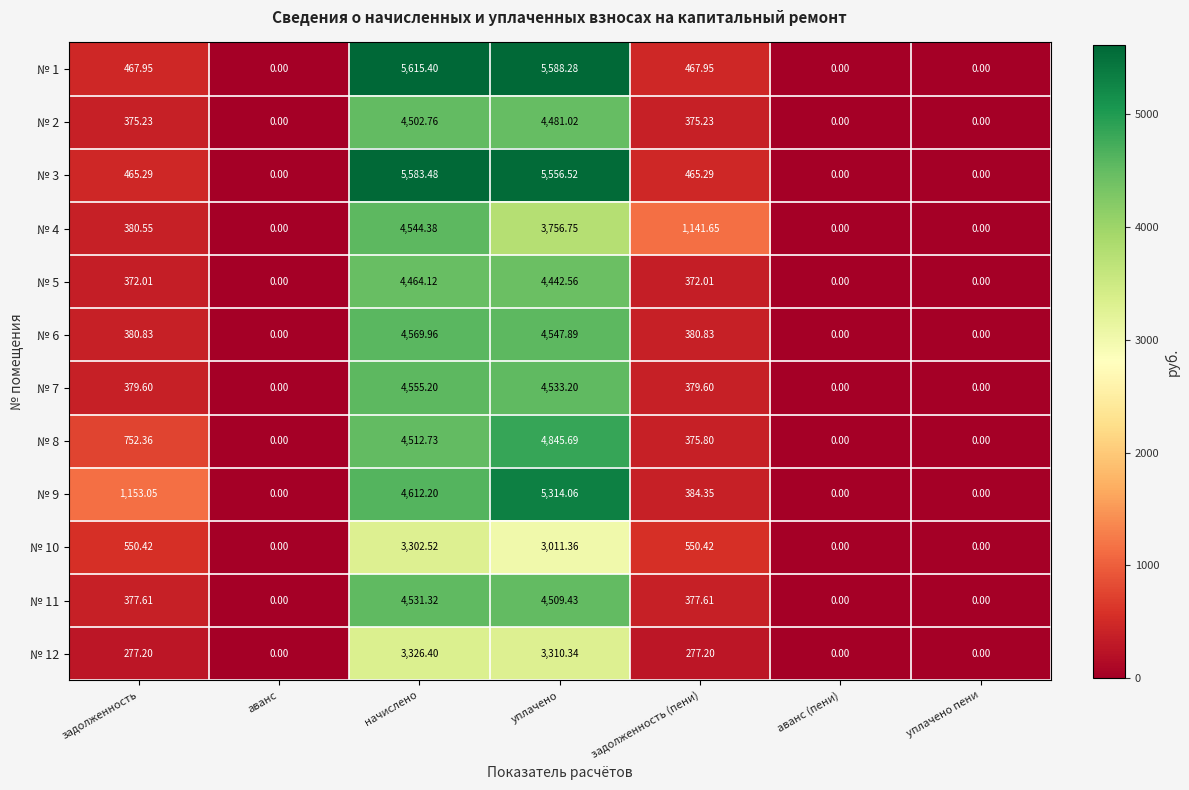

At which label does № 10 first exceed 550?

задолженность